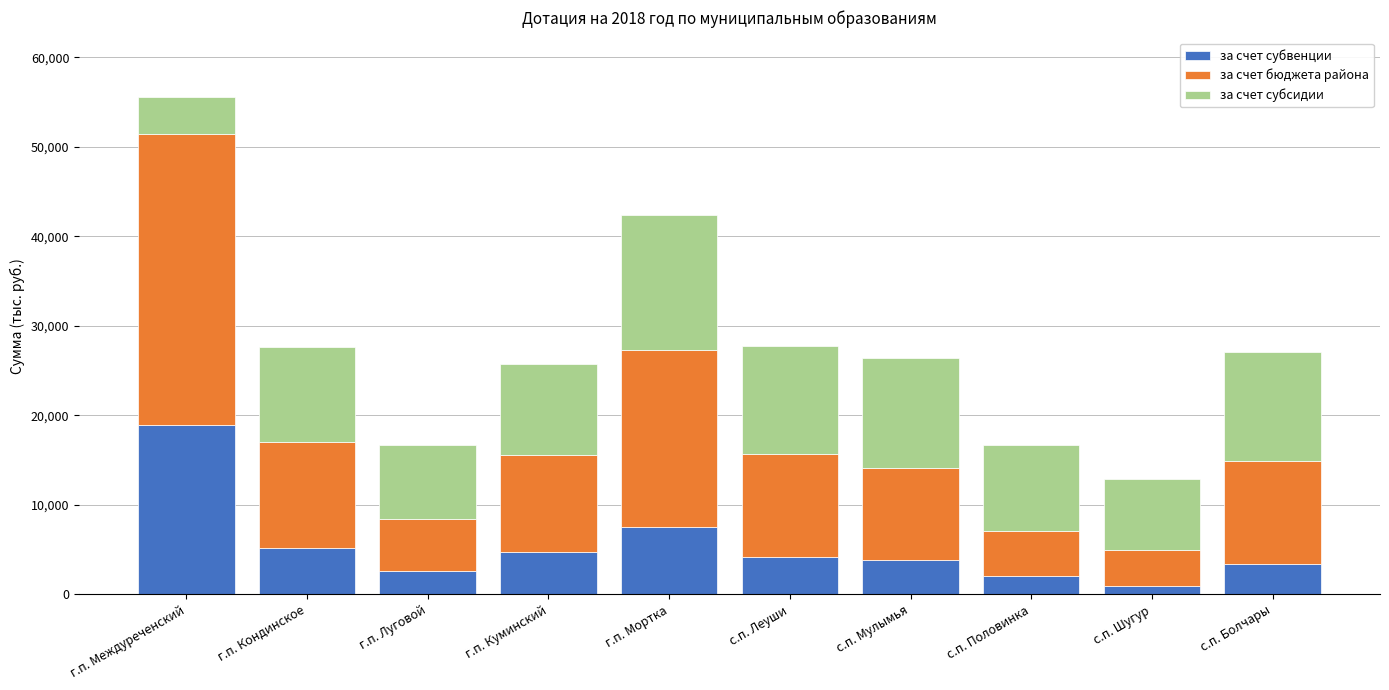

The за счет субвенции series shows 1982.2 at г.п. Мортка. True or false?

False